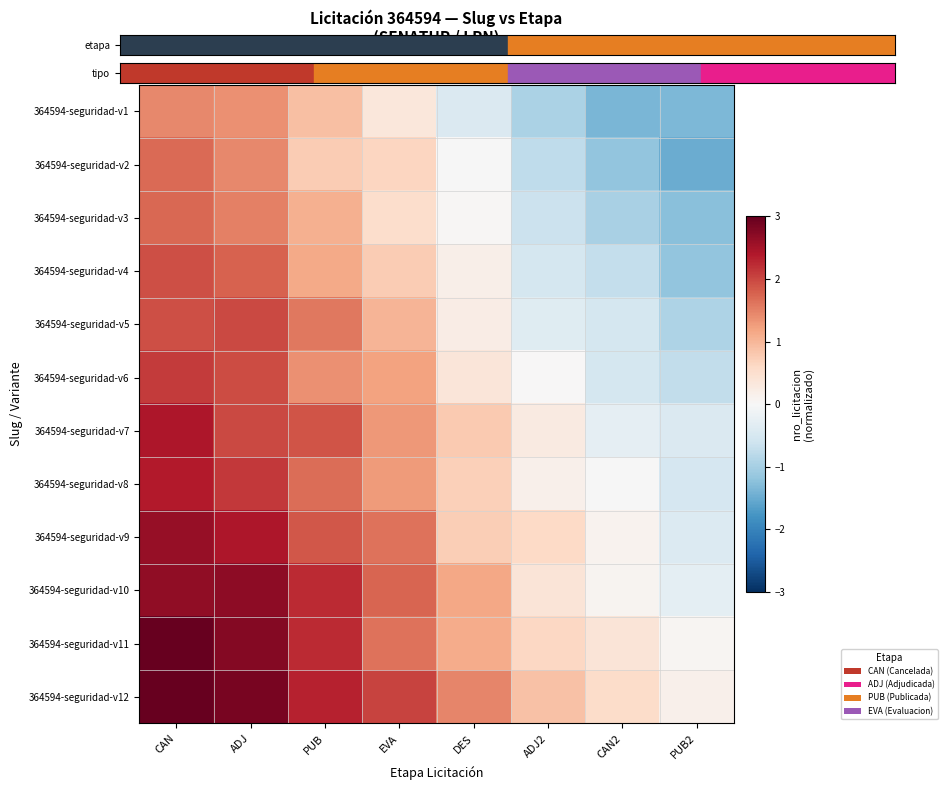

Reading left to right, extract all data points from this chart.

364594-seguridad-v1: CAN=1.4	ADJ=1.4	PUB=0.9	EVA=0.3	DES=-0.4	ADJ2=-0.9	CAN2=-1.4	PUB2=-1.4
364594-seguridad-v2: CAN=1.7	ADJ=1.4	PUB=0.8	EVA=0.6	DES=-0.0	ADJ2=-0.8	CAN2=-1.2	PUB2=-1.5
364594-seguridad-v3: CAN=1.7	ADJ=1.5	PUB=1.1	EVA=0.5	DES=0.0	ADJ2=-0.6	CAN2=-1.0	PUB2=-1.3
364594-seguridad-v4: CAN=1.9	ADJ=1.8	PUB=1.1	EVA=0.8	DES=0.2	ADJ2=-0.5	CAN2=-0.7	PUB2=-1.2
364594-seguridad-v5: CAN=1.9	ADJ=2.0	PUB=1.6	EVA=1.0	DES=0.2	ADJ2=-0.4	CAN2=-0.5	PUB2=-0.9
364594-seguridad-v6: CAN=2.1	ADJ=1.9	PUB=1.4	EVA=1.2	DES=0.4	ADJ2=0.0	CAN2=-0.5	PUB2=-0.7
364594-seguridad-v7: CAN=2.4	ADJ=2.0	PUB=1.9	EVA=1.3	DES=0.8	ADJ2=0.3	CAN2=-0.3	PUB2=-0.4
364594-seguridad-v8: CAN=2.4	ADJ=2.1	PUB=1.7	EVA=1.3	DES=0.7	ADJ2=0.2	CAN2=-0.0	PUB2=-0.5
364594-seguridad-v9: CAN=2.6	ADJ=2.4	PUB=1.9	EVA=1.6	DES=0.7	ADJ2=0.6	CAN2=0.1	PUB2=-0.4
364594-seguridad-v10: CAN=2.7	ADJ=2.7	PUB=2.2	EVA=1.7	DES=1.2	ADJ2=0.4	CAN2=0.1	PUB2=-0.3
364594-seguridad-v11: CAN=3.1	ADJ=2.7	PUB=2.2	EVA=1.6	DES=1.1	ADJ2=0.6	CAN2=0.4	PUB2=0.1
364594-seguridad-v12: CAN=3.3	ADJ=2.8	PUB=2.3	EVA=2.0	DES=1.5	ADJ2=0.9	CAN2=0.6	PUB2=0.1